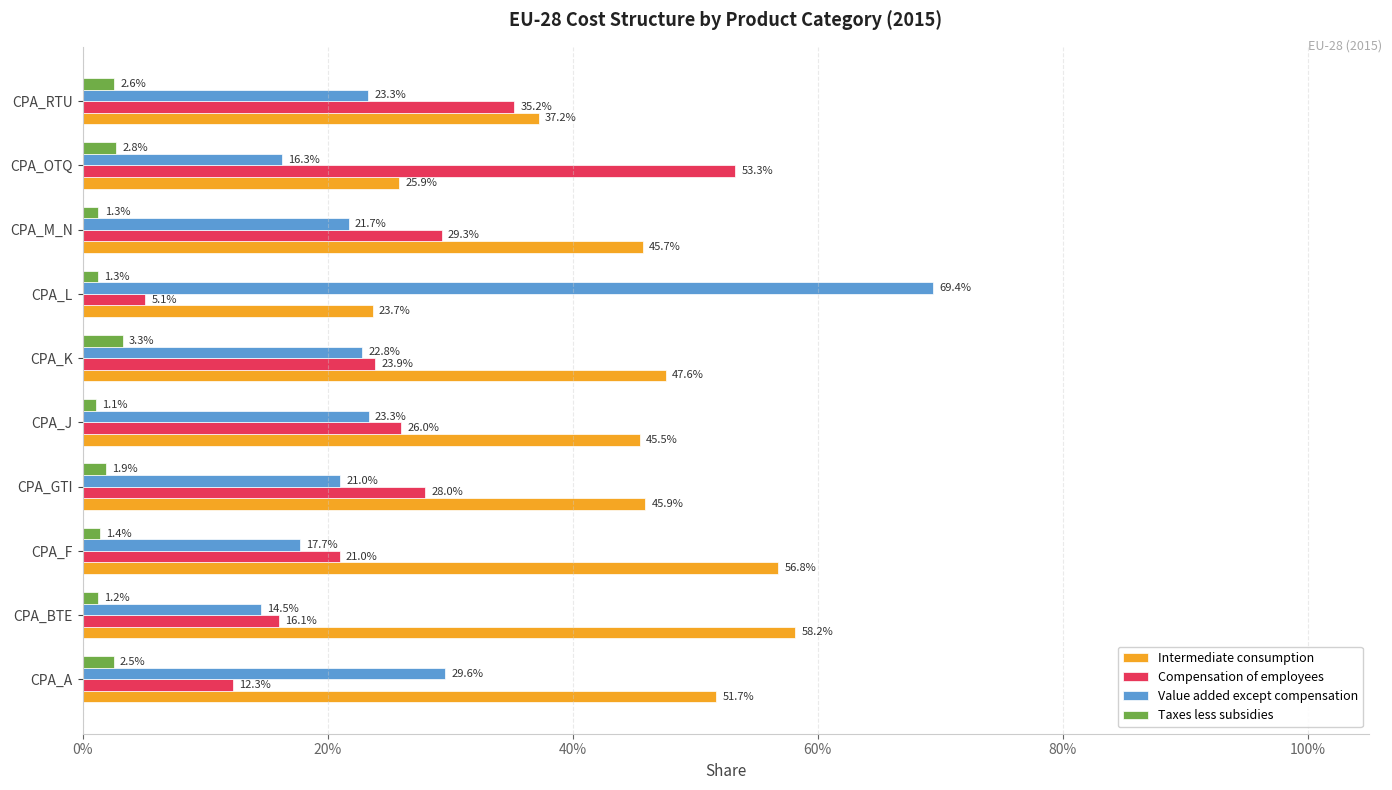

Which series has the largest range (max minus min)?

Value added except compensation